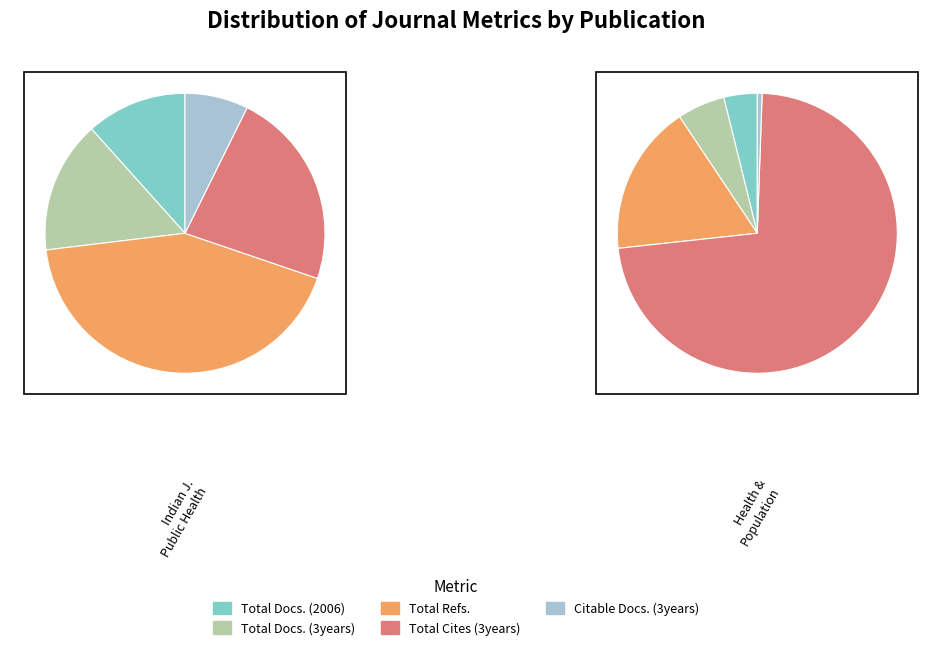

True or false: Health and Population: Perspectives and Issues accounts for 20% of the total.

False